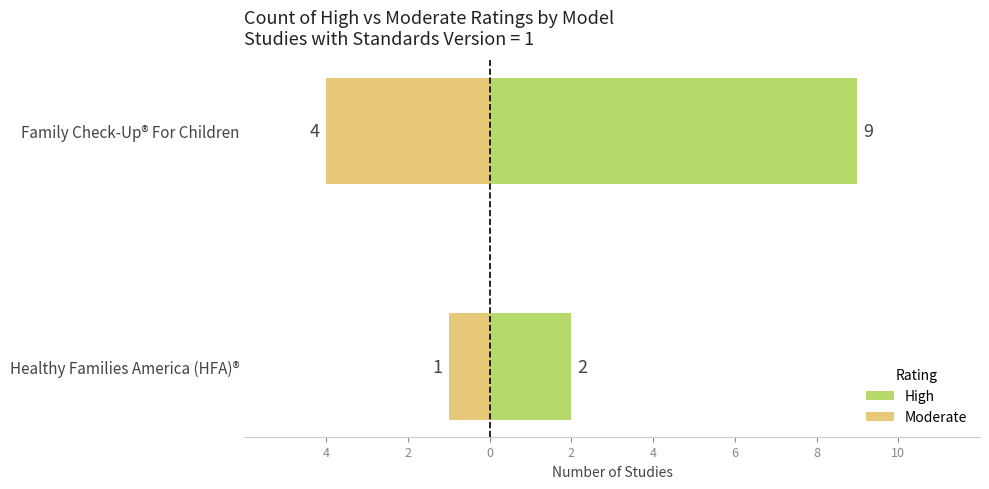

What are all the series names shown in the legend?

High, Moderate